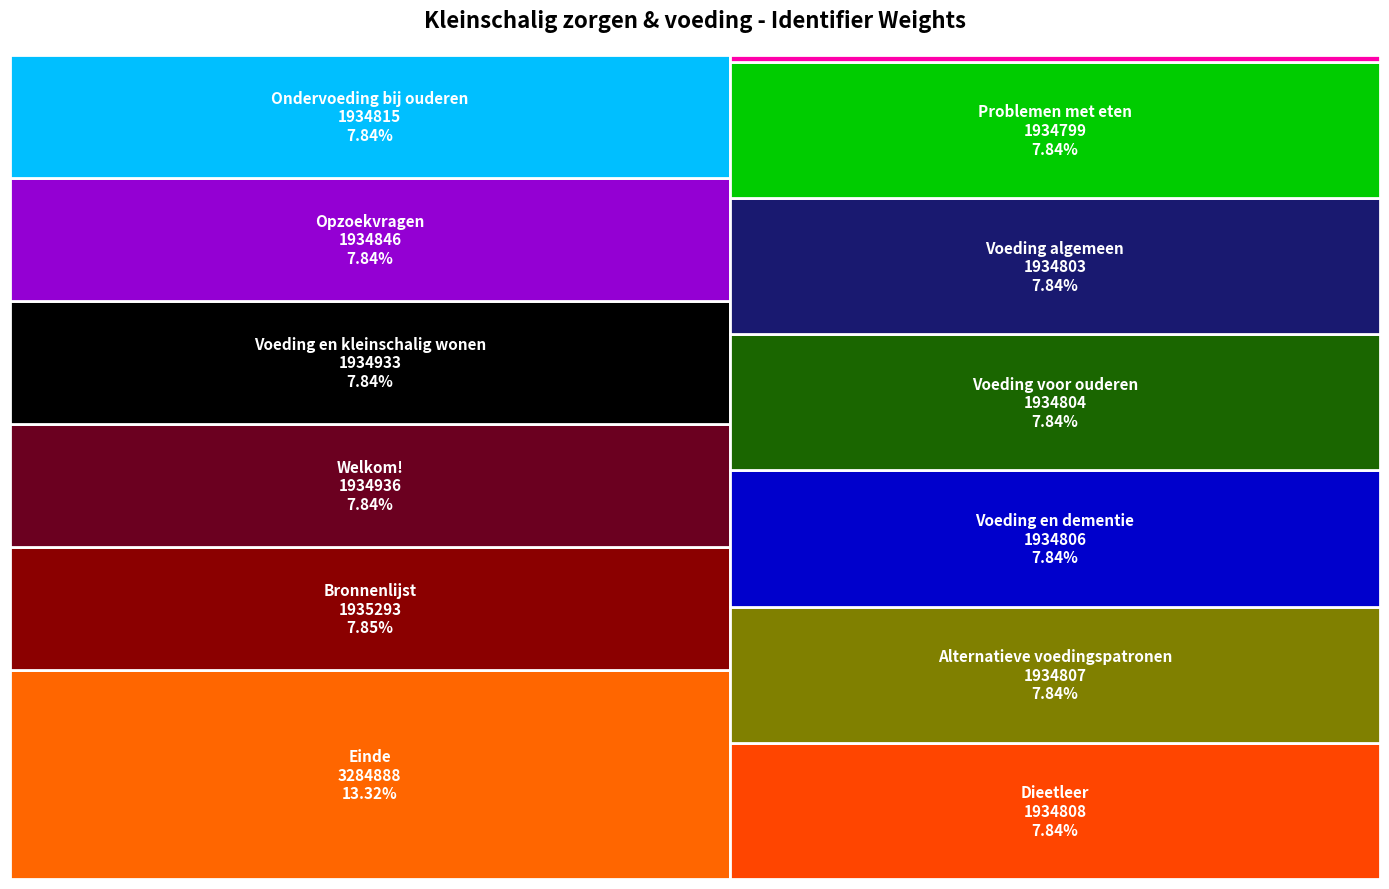

Reading right to left, extract all data points from this chart.

Bronnenlijst=1935293	Einde=3284888	Voeding en kleinschalig wonen=1934933	Ondervoeding bij ouderen=1934815	Problemen met eten=1934799	Dieetleer=1934808	Alternatieve voedingspatronen=1934807	Voeding en dementie=1934806	Voeding voor ouderen=1934804	Opzoekvragen=1934846	Voeding algemeen=1934803	Welkom!=1934936	Kleinschalig zorgen & voeding=0